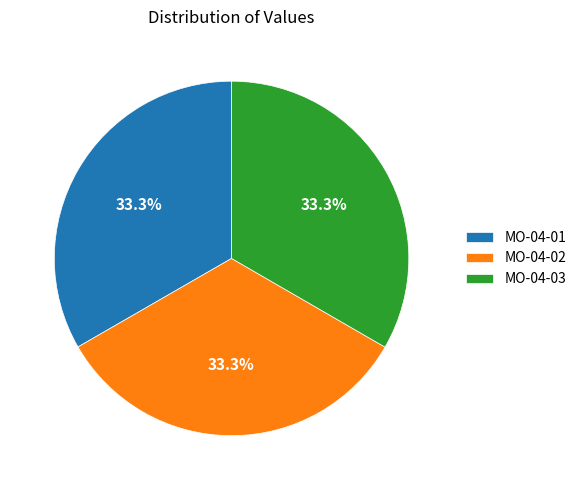

What is the ratio of the value at MO-04-02 to the value at MO-04-03?

1.0